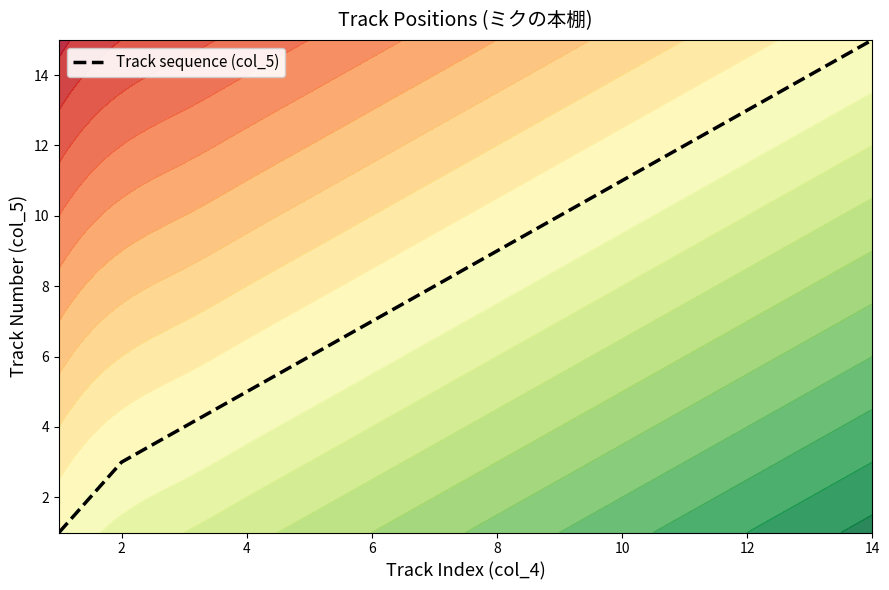

Does the chart have visible grid lines?

No